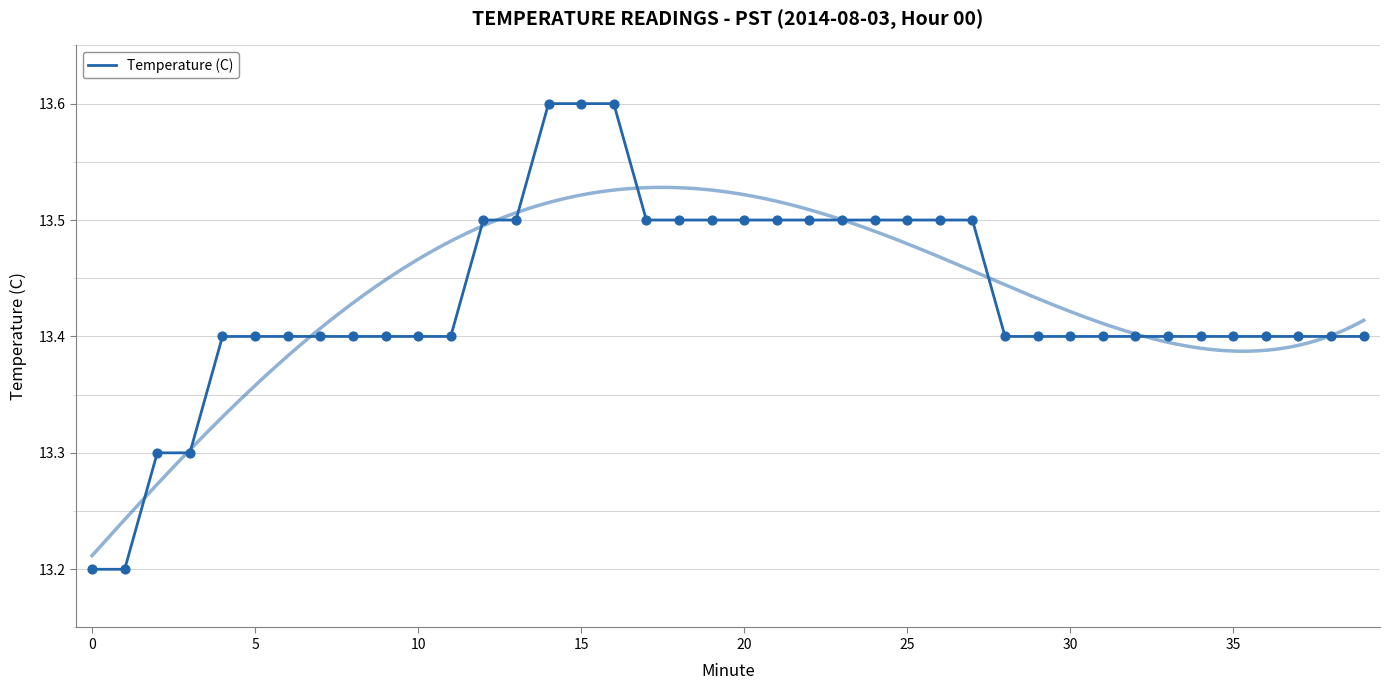

What is the ratio of the value at 34 to the value at 10?

1.0